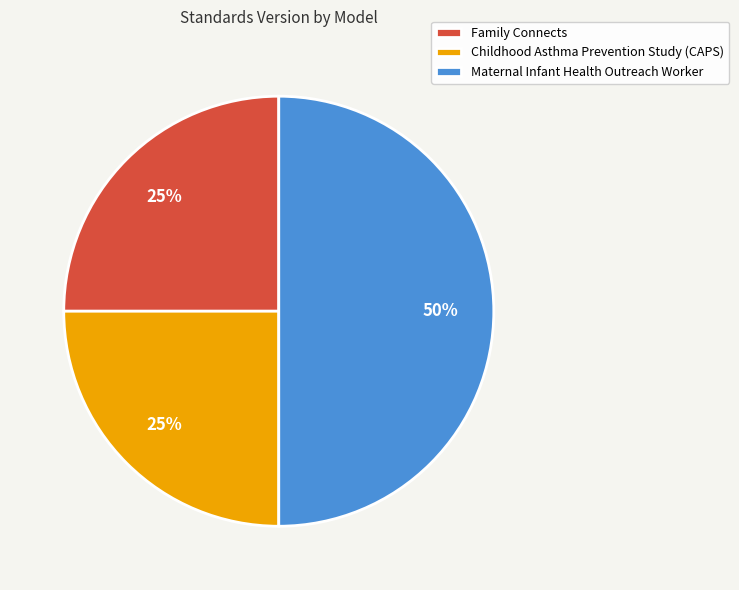

Between Maternal Infant Health Outreach Worker and Family Connects, which is larger?

Maternal Infant Health Outreach Worker